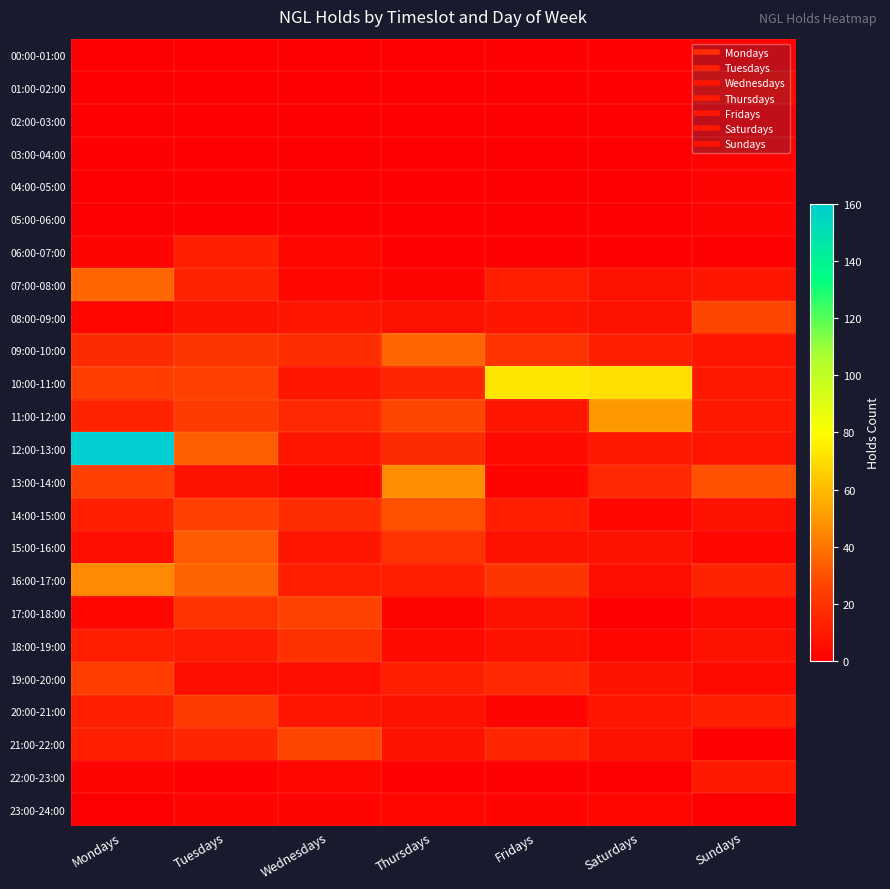

What is the difference between the highest and lowest values at Mondays?

160